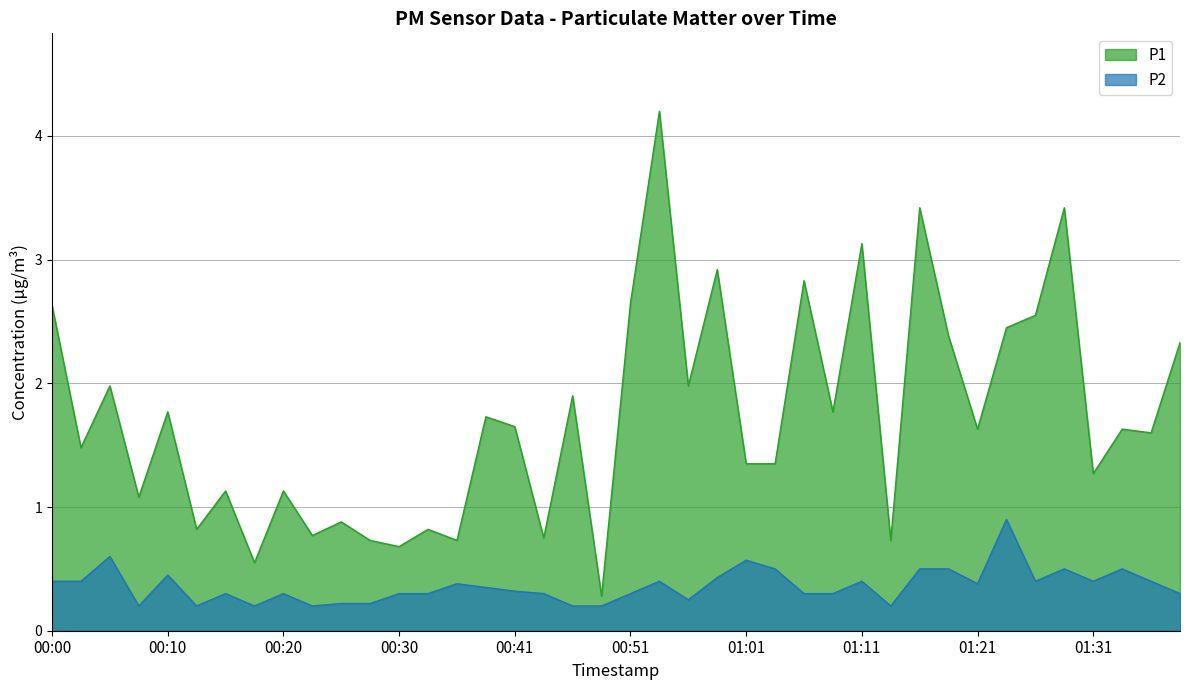

How many values in the P1 series are below 1?

11